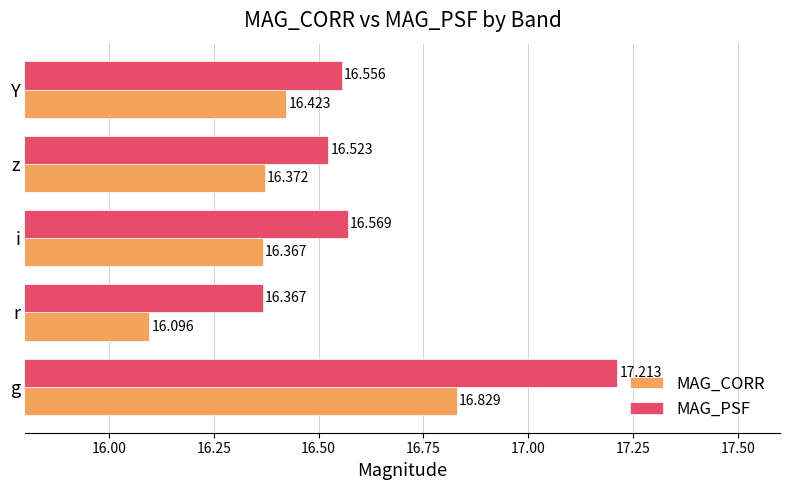

Which category has the highest value in the MAG_CORR series?

g